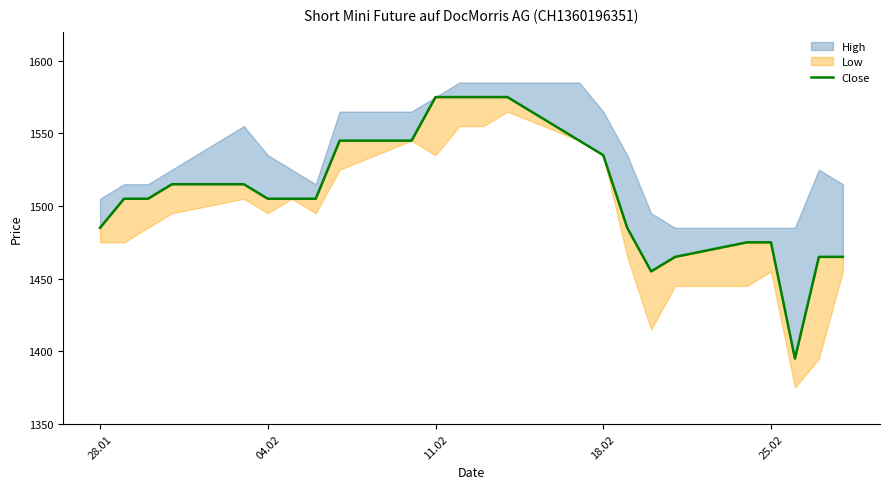

How many interior local valleys (lower than both neighbors) does the data have?

2